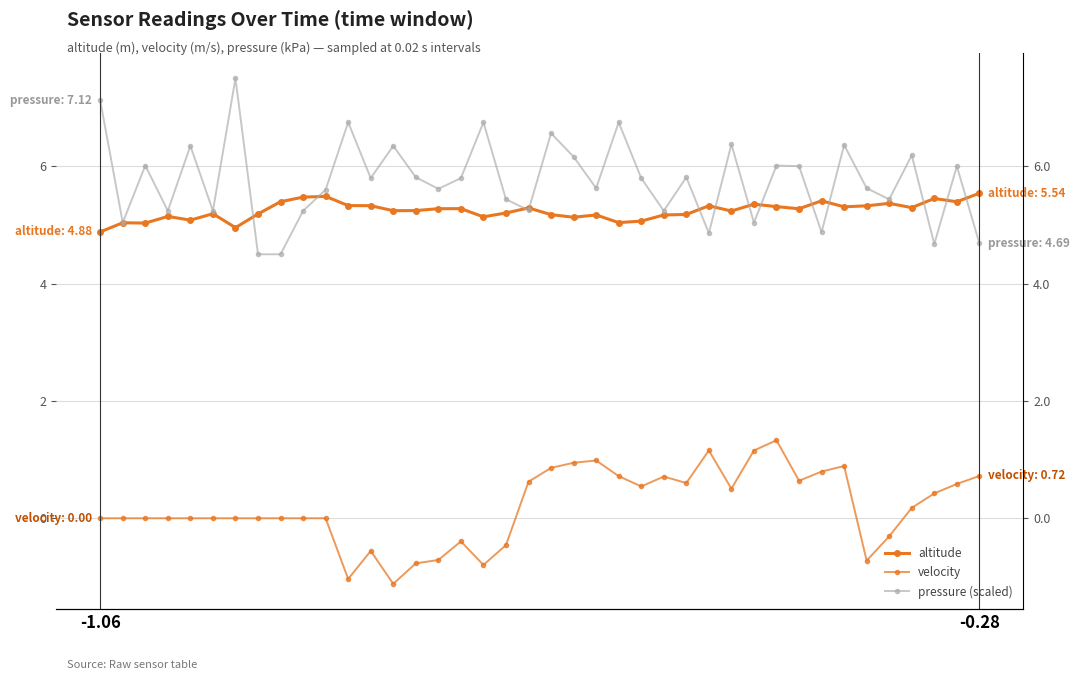

What is the difference between the maximum and minimum values in the pressure (scaled) series?

3.0